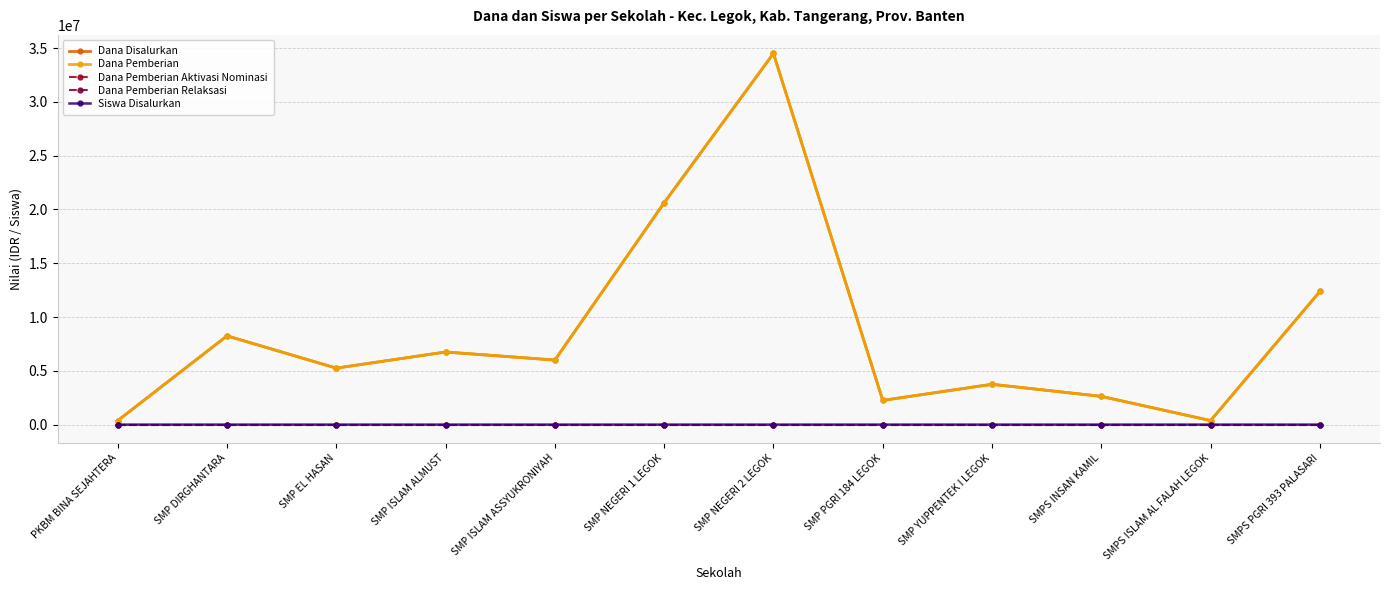

Is the value of Dana Pemberian Relaksasi at SMPS PGRI 393 PALASARI greater than the value of Siswa Disalurkan at SMP NEGERI 2 LEGOK?

No